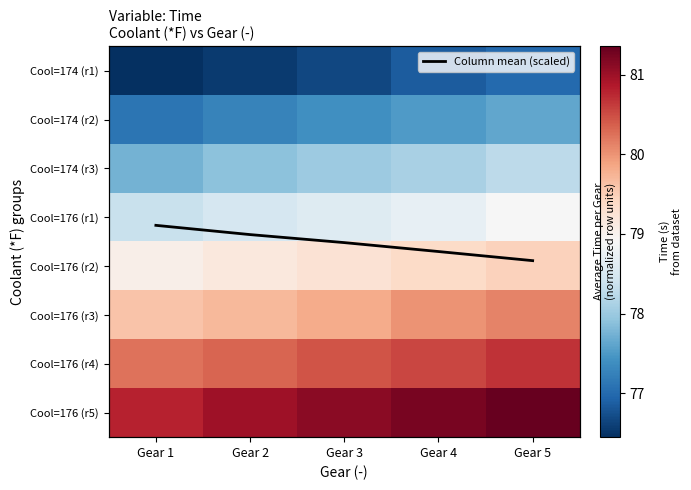

At which category does the chart reach its minimum across all series?

Gear 1